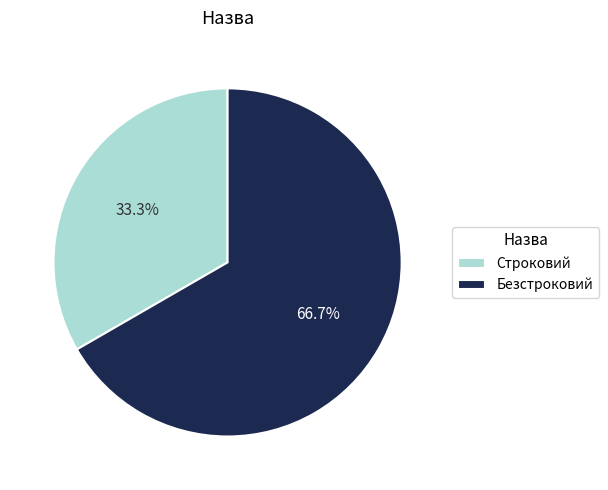

How many segments does this pie chart have?

2